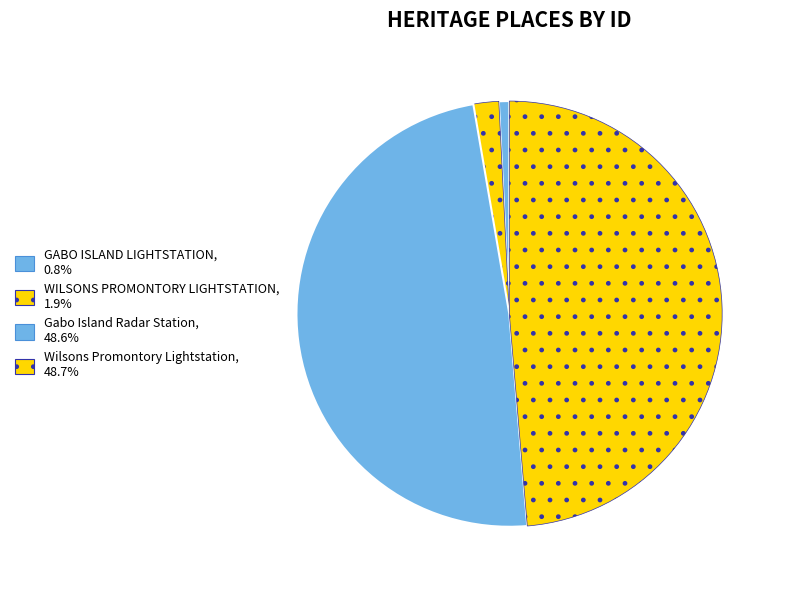

How many segments does this pie chart have?

4